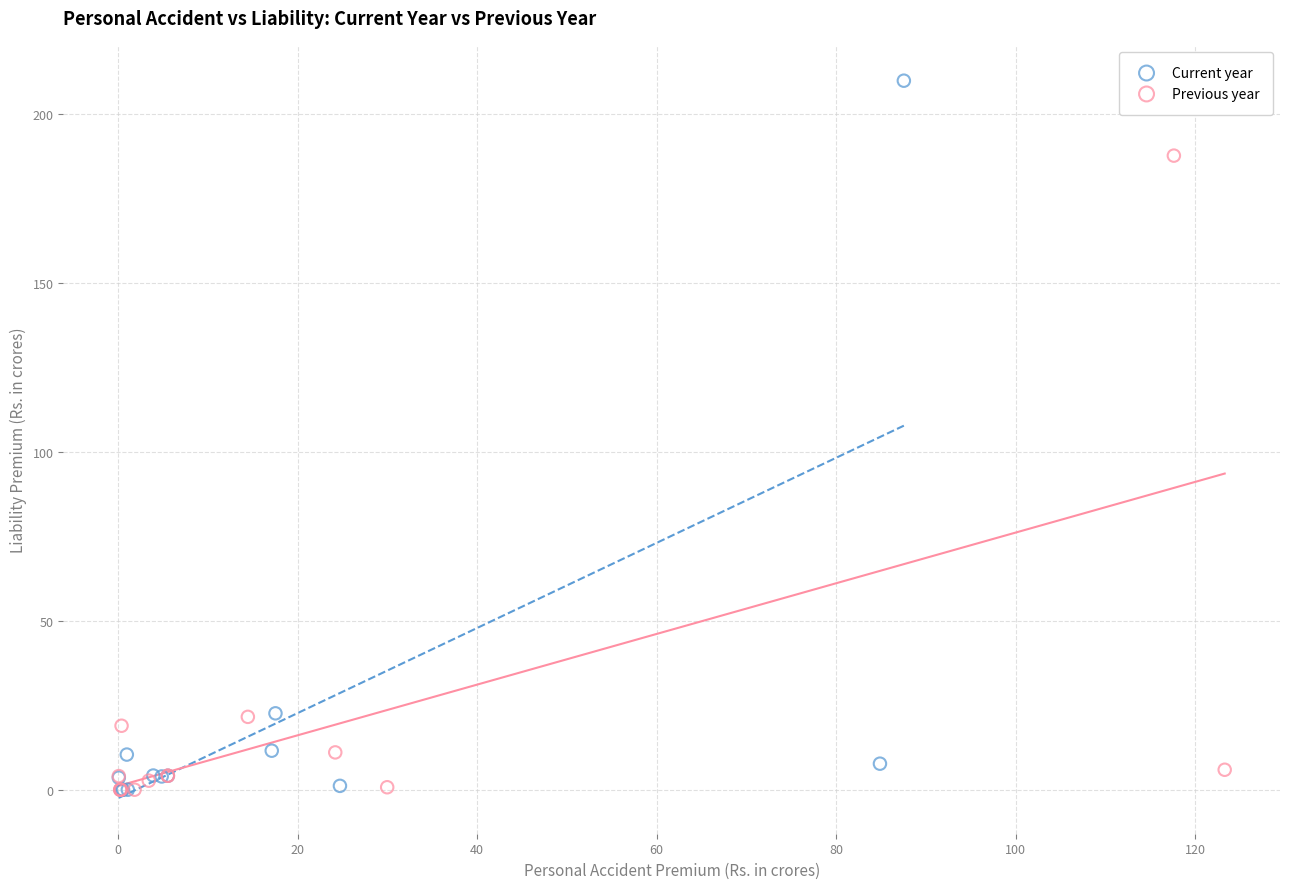

What are all the series names shown in the legend?

Current year, Previous year